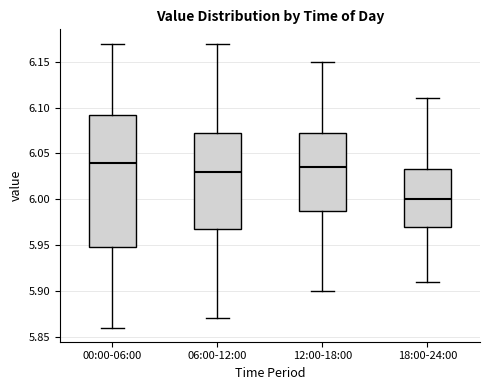

Reading left to right, read every box against the y-axis: the position of its median line, the range the box covers, and the ends of its whiskers. The values are not printed on the chart, so give them approximately, as read against the axis.

00:00-06:00: median 6.040, box 5.950 to 6.095, whiskers 5.860 to 6.170
06:00-12:00: median 6.030, box 5.970 to 6.075, whiskers 5.870 to 6.170
12:00-18:00: median 6.035, box 5.990 to 6.075, whiskers 5.900 to 6.150
18:00-24:00: median 6.000, box 5.970 to 6.035, whiskers 5.910 to 6.110